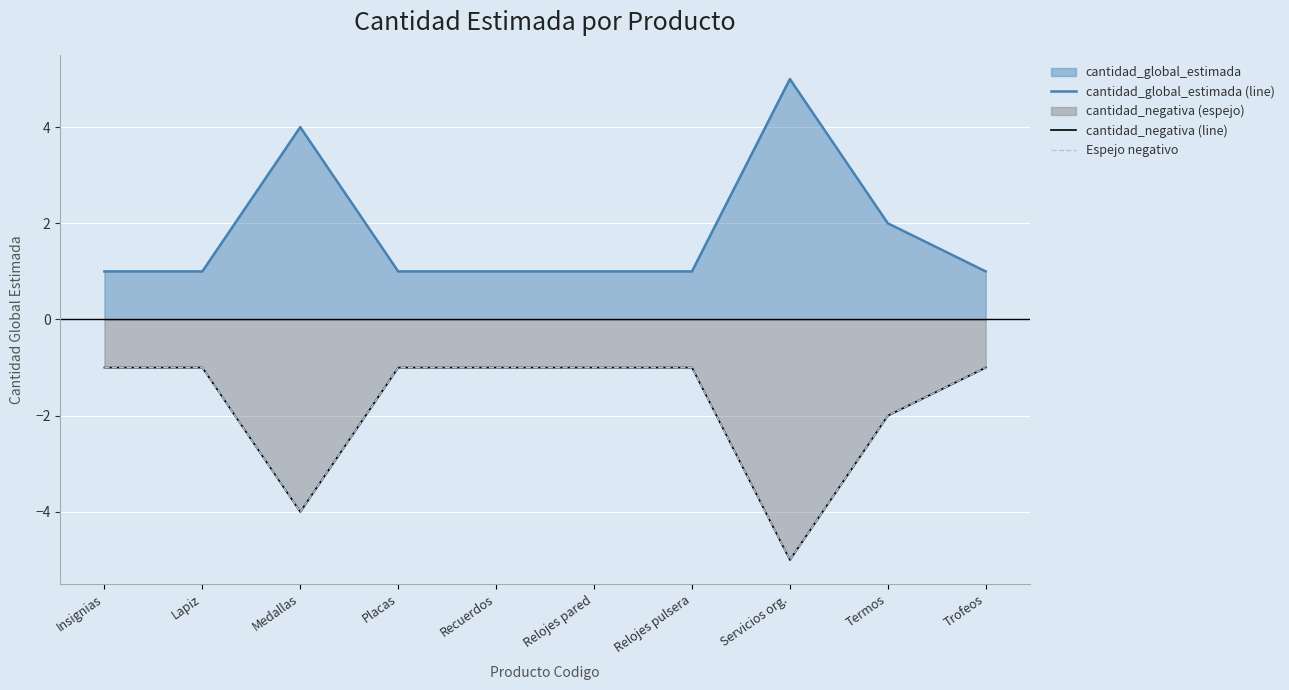

How many interior local valleys does the cantidad_negativa (line) series have?

2